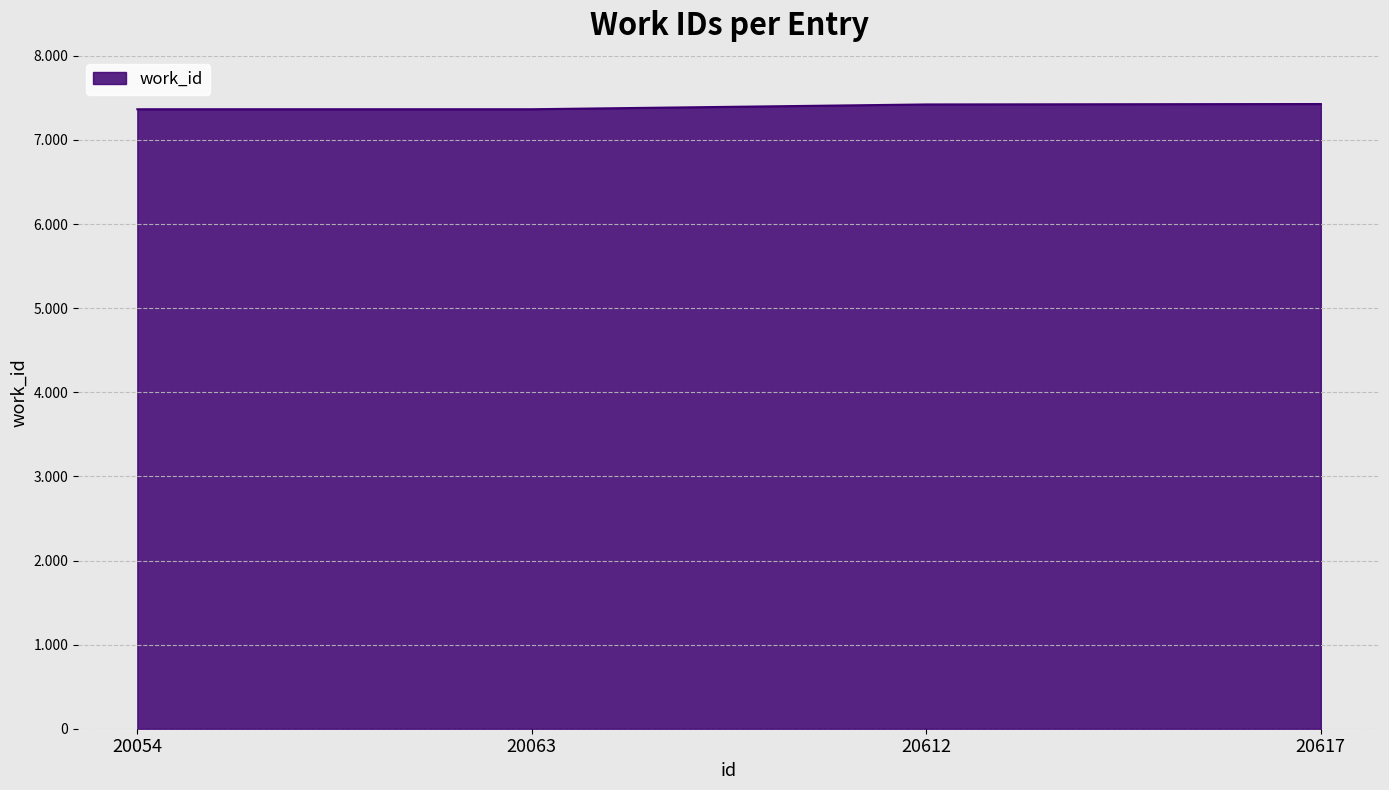

What is the change in value from 20054 to 20617?

+62